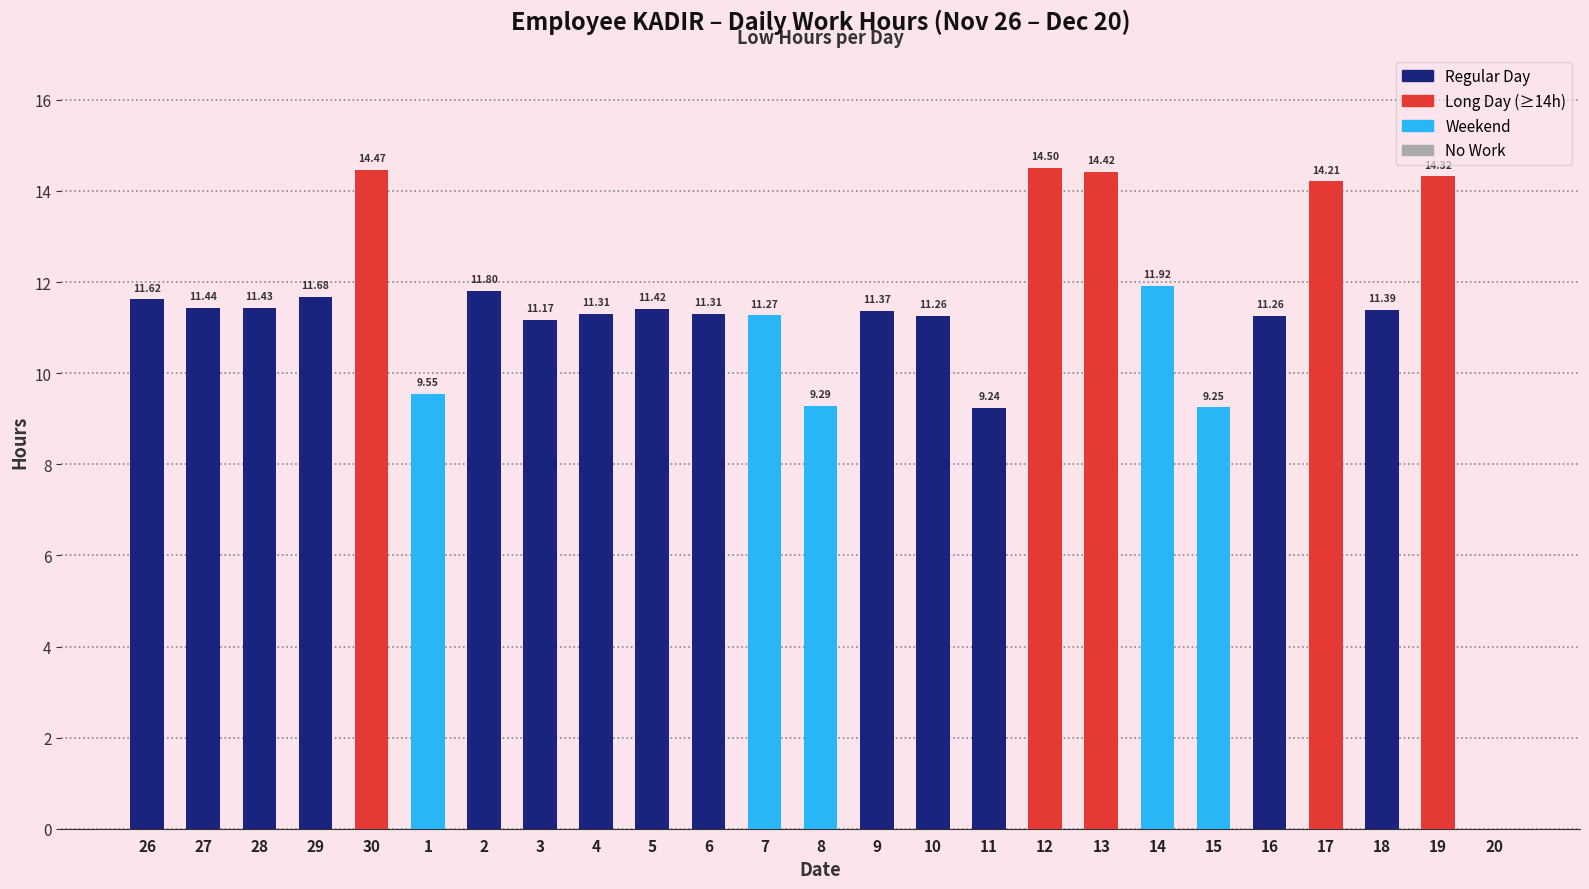

The value at 13 is 21.4. True or false?

False